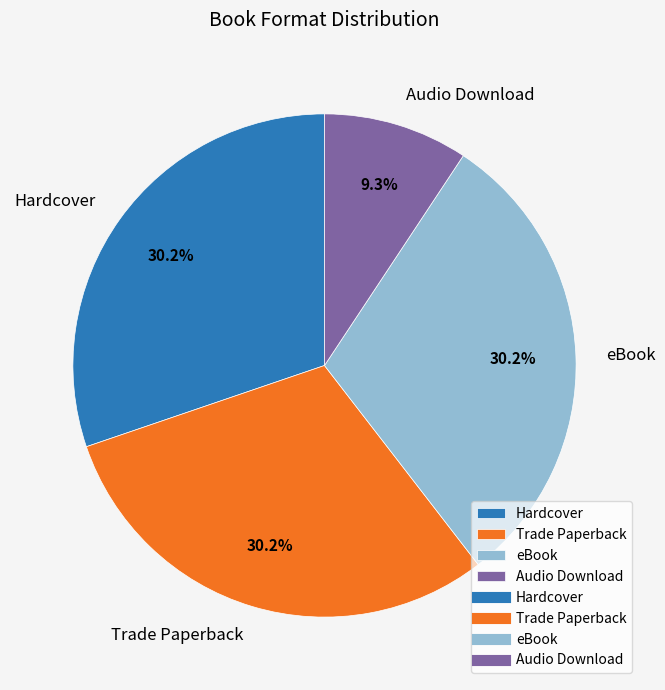

Which has a higher value, Audio Download or eBook?

eBook